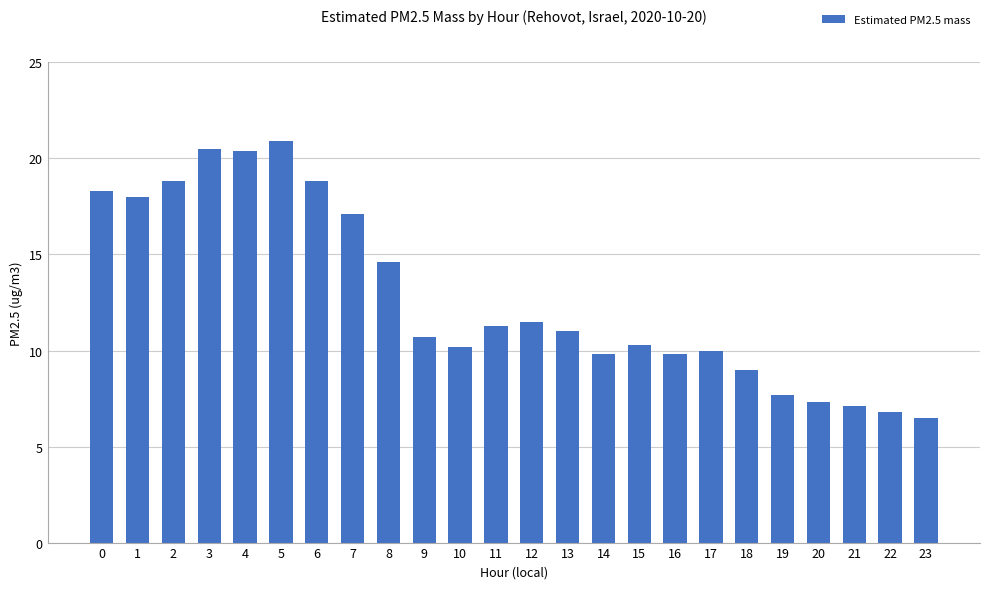

Reading left to right, extract all data points from this chart.

0=18.3	1=18.0	2=18.8	3=20.5	4=20.4	5=20.9	6=18.8	7=17.1	8=14.6	9=10.7	10=10.2	11=11.3	12=11.5	13=11.0	14=9.8	15=10.3	16=9.8	17=10.0	18=9.0	19=7.7	20=7.3	21=7.1	22=6.8	23=6.5